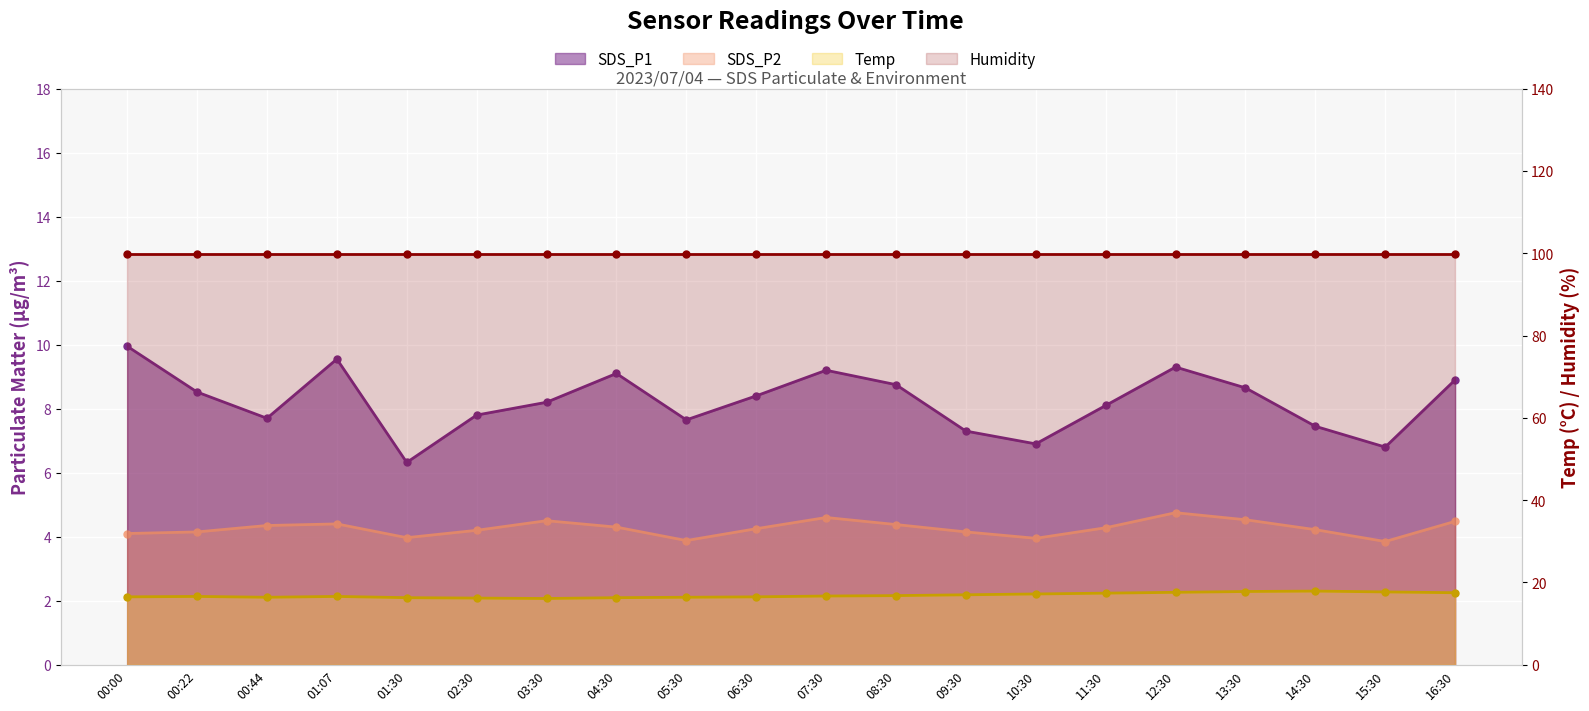

What is the difference between the maximum and minimum values in the SDS_P2 series?

0.9